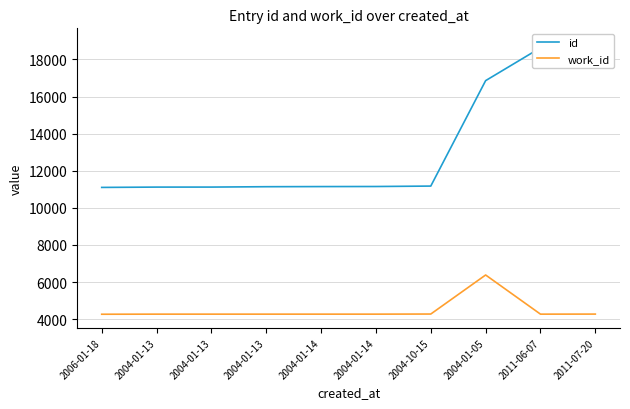

List the labels in order of work_id value, smallest first.

2006-01-18, 2004-01-13, 2004-01-13, 2004-01-13, 2004-01-14, 2004-01-14, 2011-06-07, 2011-07-20, 2004-10-15, 2004-01-05